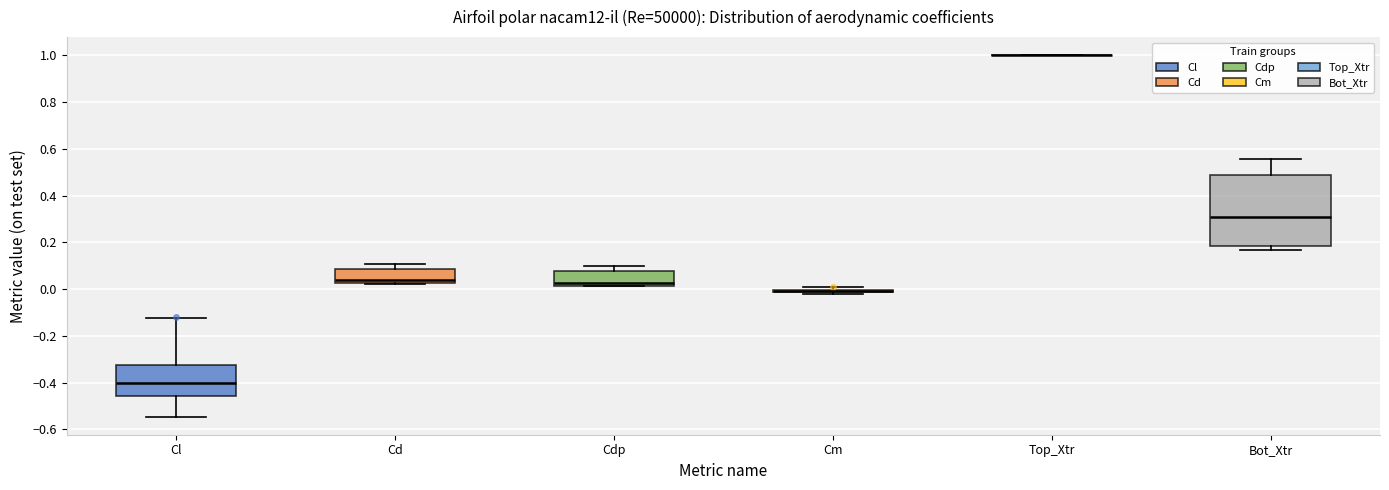

Which box is the tallest, from its lower edge to its upper edge?

Bot_Xtr